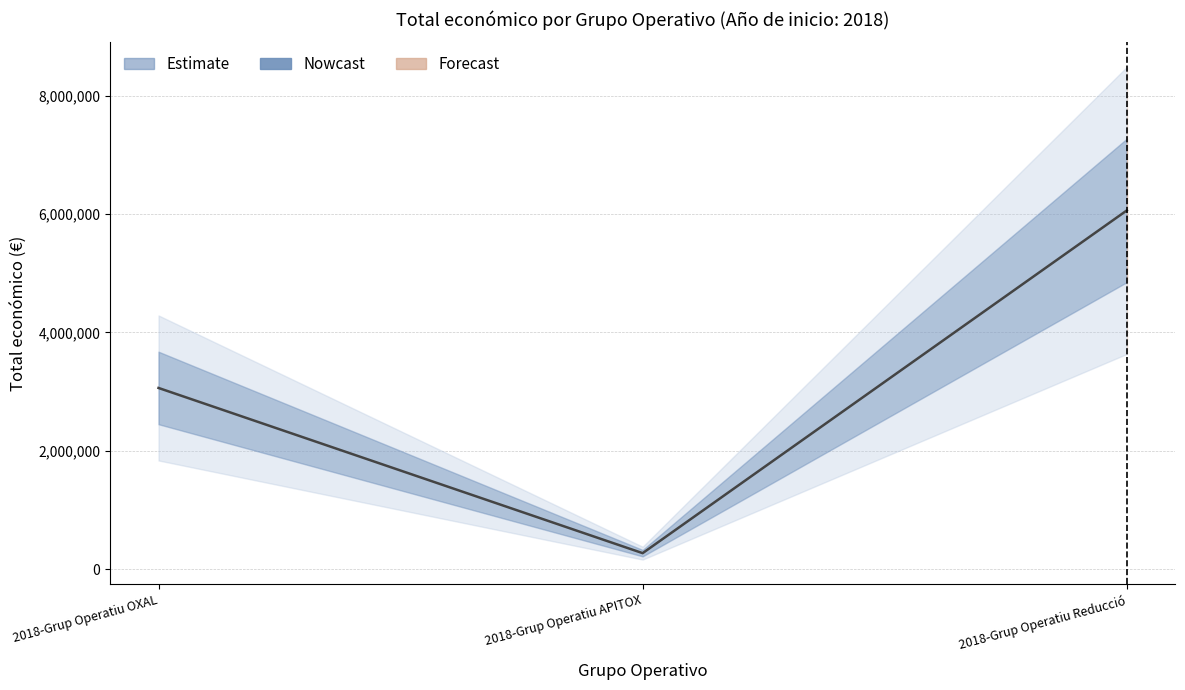

The chart shows a value of 354087 at 2018-Grup Operatiu APITOX. True or false?

False